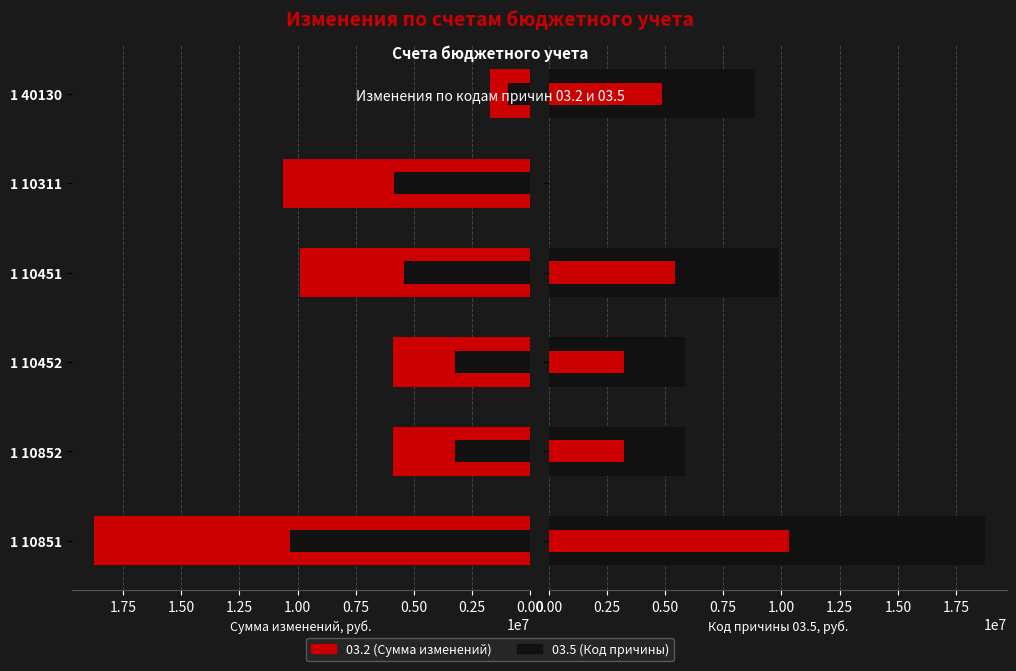

How many data points in 03.2 (Сумма изменений) are less than 9894000?

3